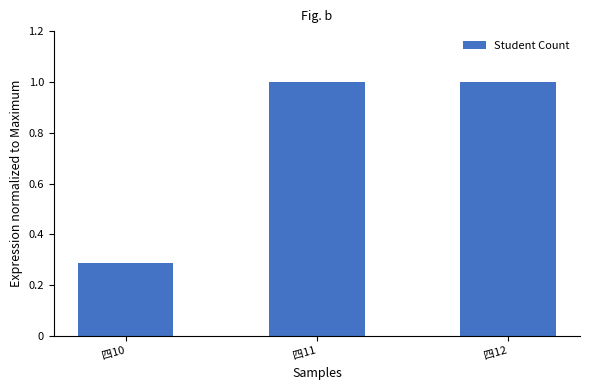

What is the value of the 3rd bar from the left?

1.0